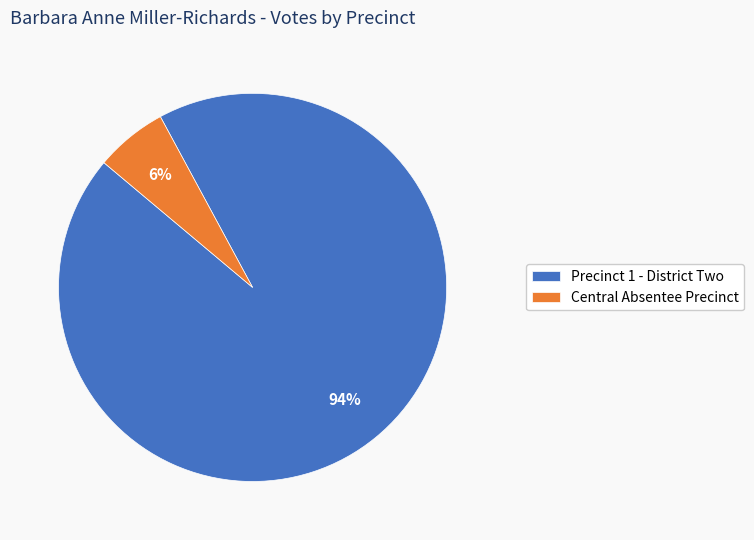

Which has a higher value, Precinct 1 - District Two or Central Absentee Precinct?

Precinct 1 - District Two